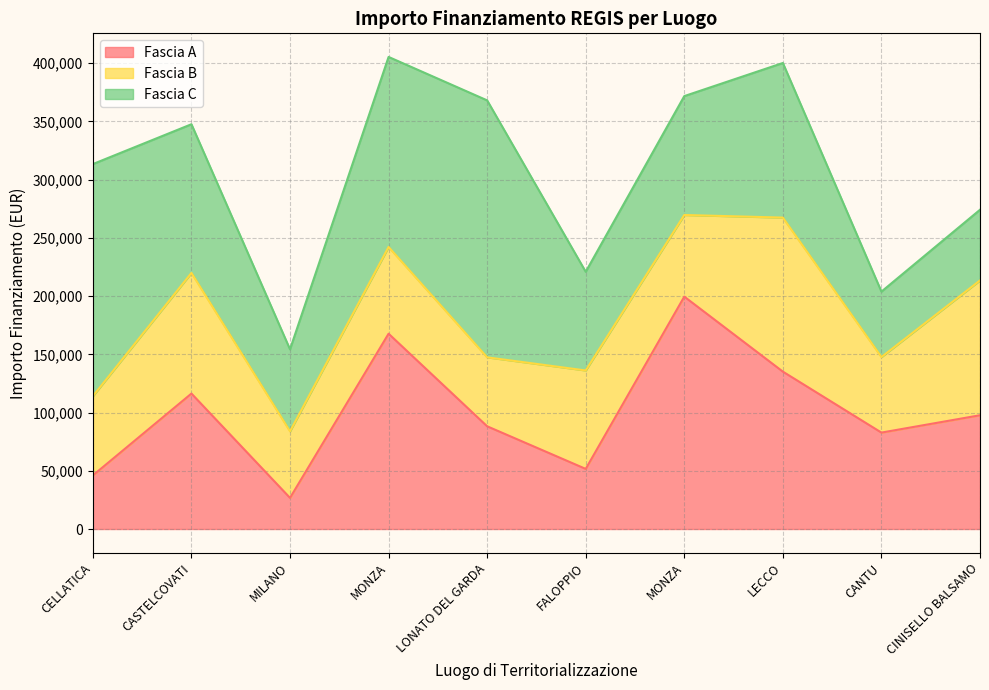

True or false: Fascia C has a value of 199303.9 at CELLATICA.

True